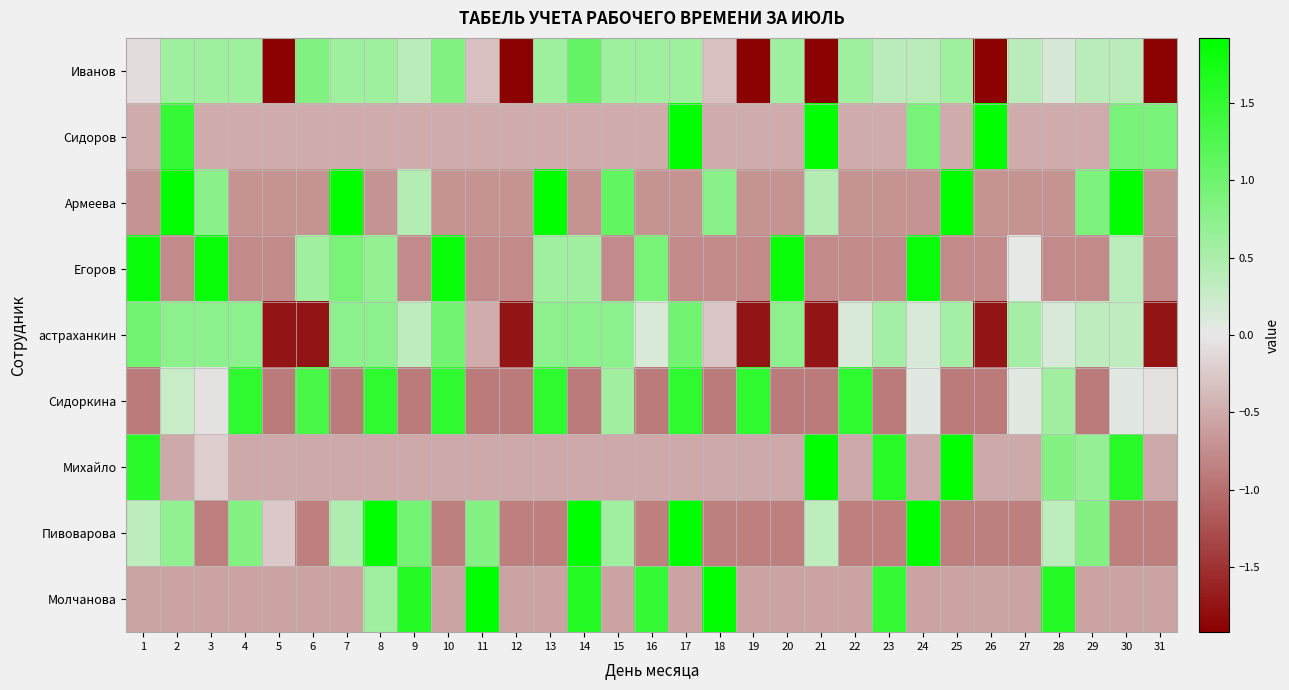

Between 15 and 28, which series saw the biggest shift?

Молчанова